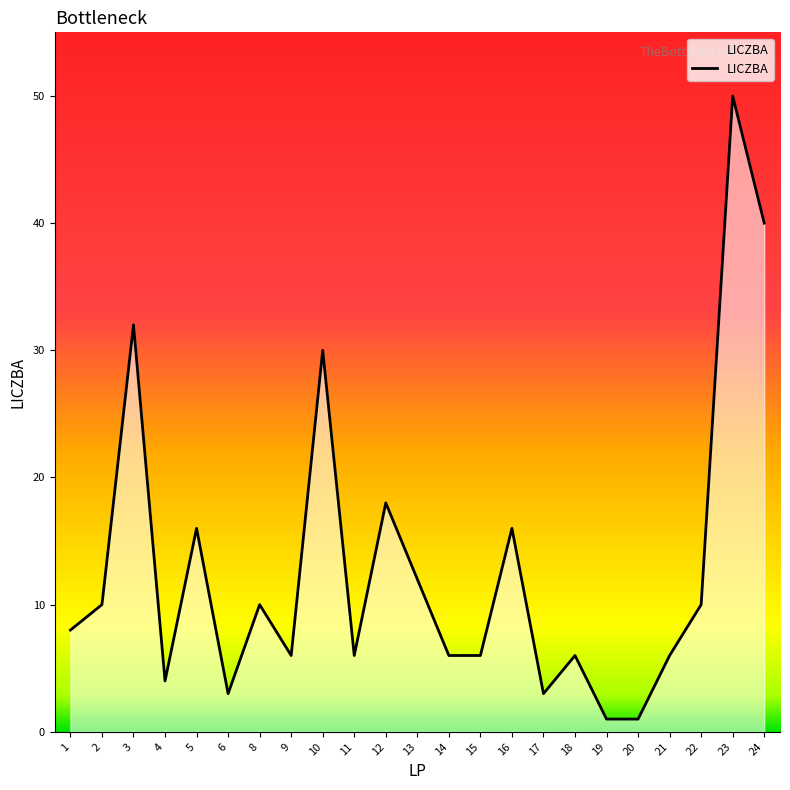

What is the difference between the maximum and minimum values?

49